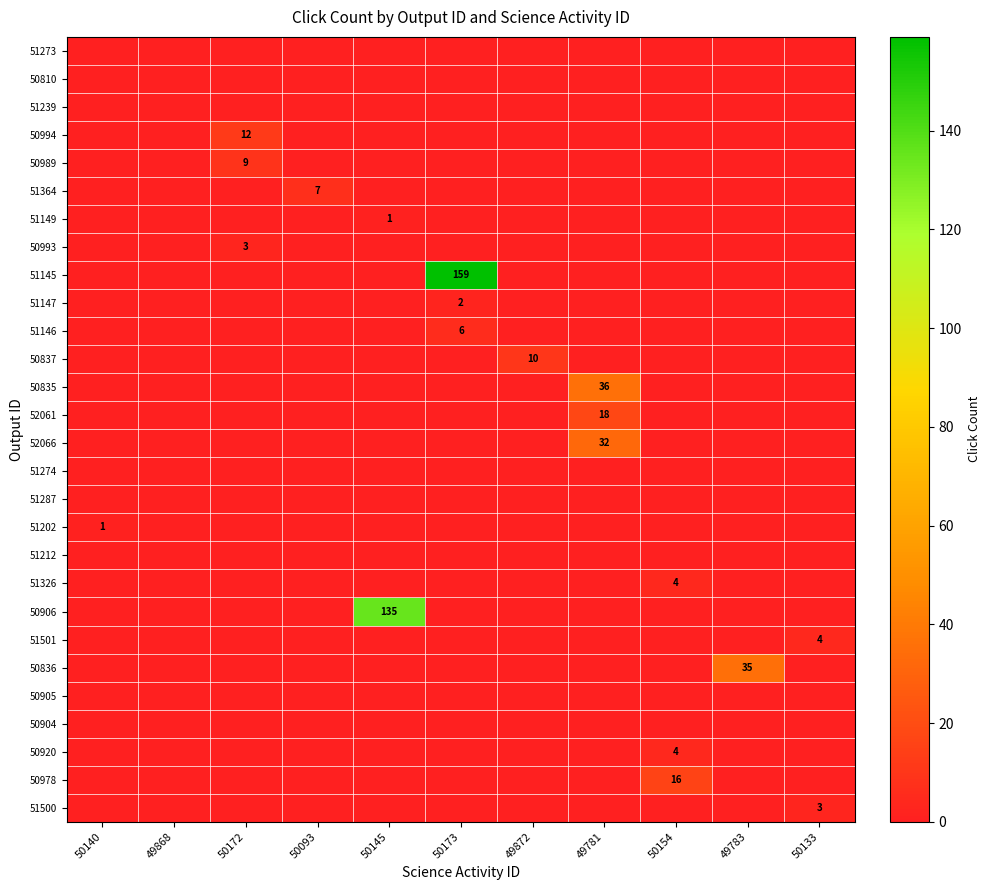

At which label does 51274 reach its minimum?

50140